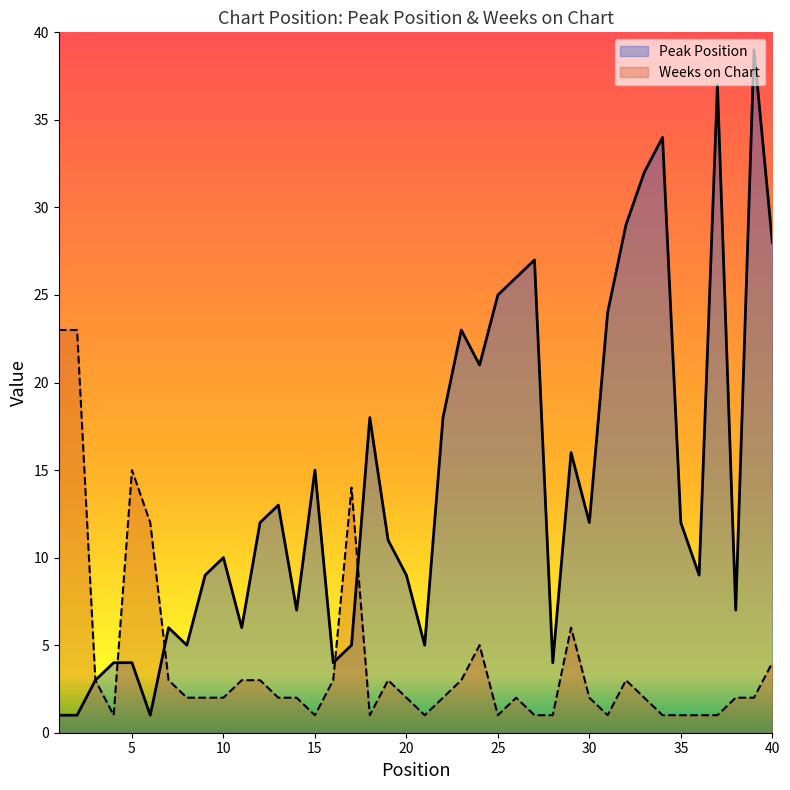

What is the difference between the highest and lowest values at 10?

8